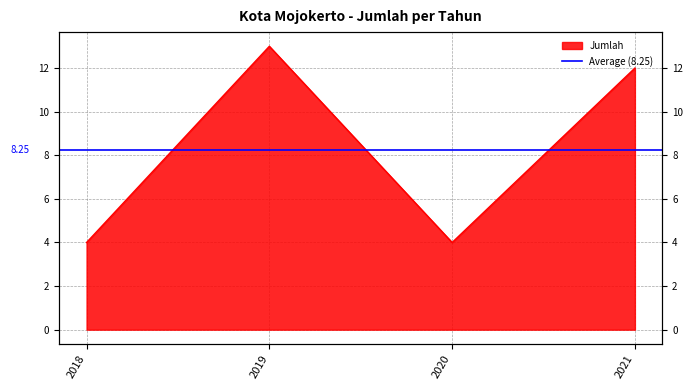

At which label is the value closest to 8?

2018